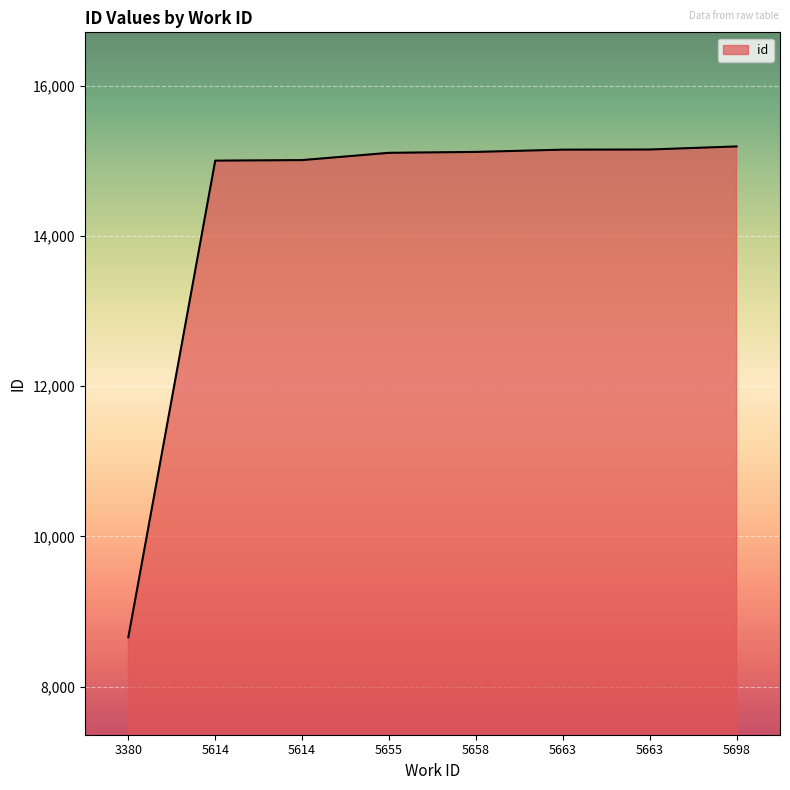

At which category does the chart reach its minimum across all series?

3380